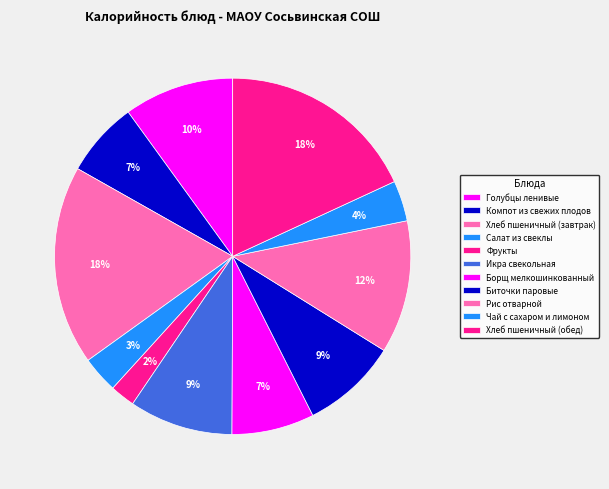

How many segments does this pie chart have?

11